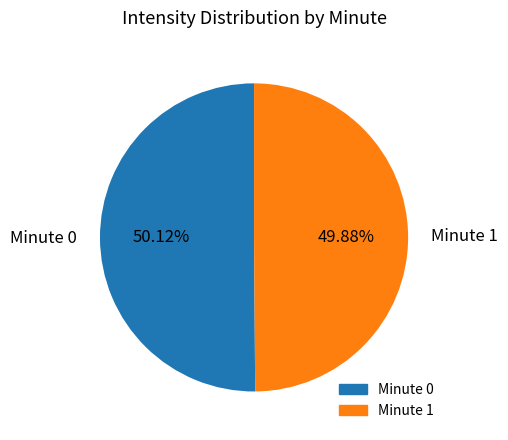

Does any single category account for the majority?

Yes